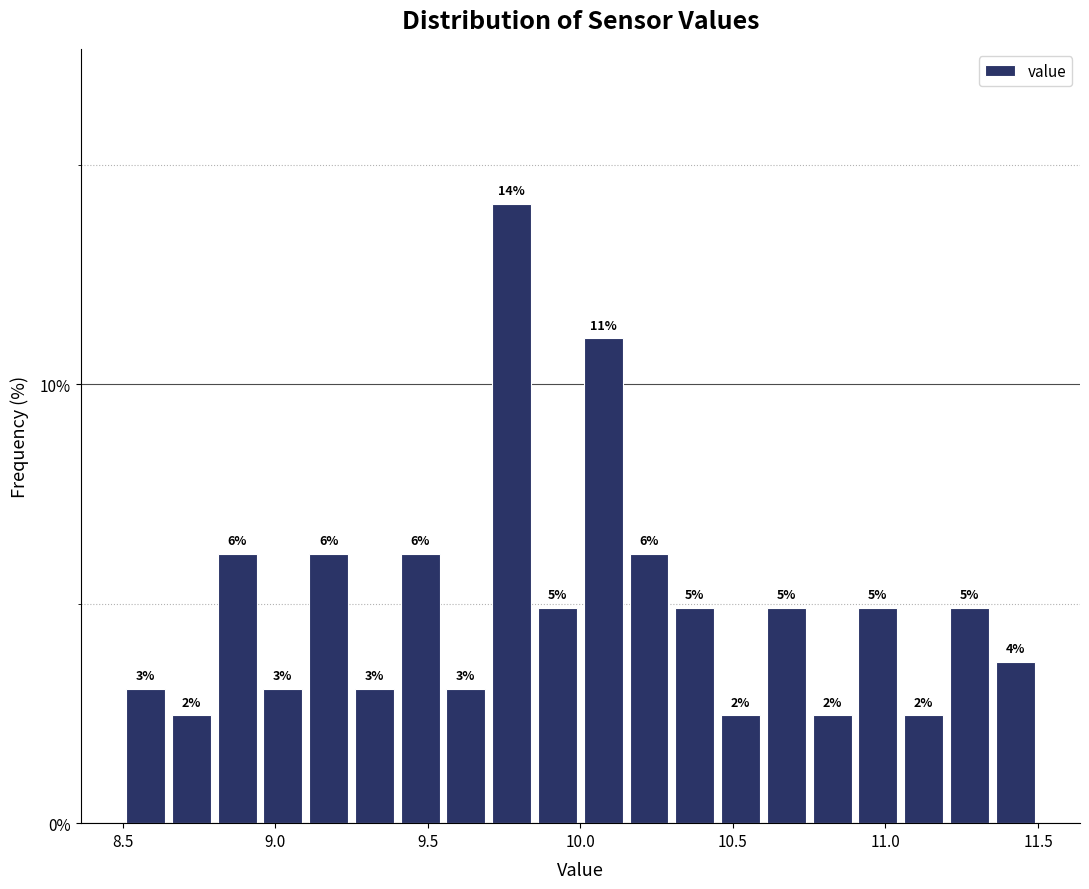

Around what value on the x-axis is the tallest bar? Give the approximate position of its centre, as read against the axis.

9.80